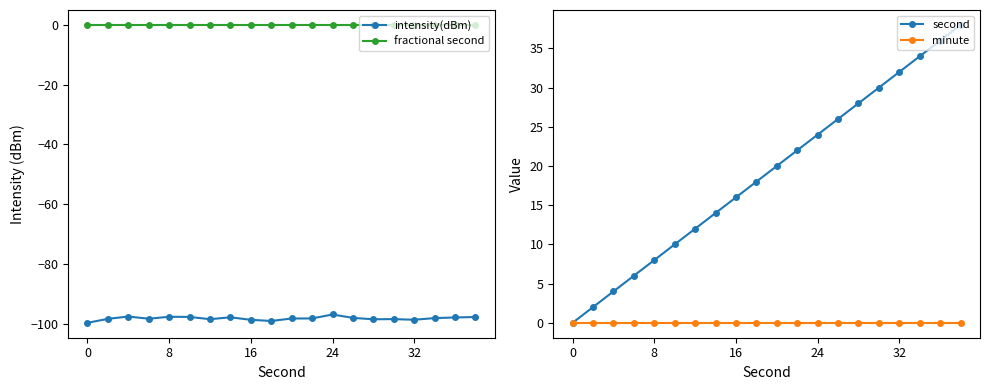

True or false: second has a value of 0.0 at 0.

True